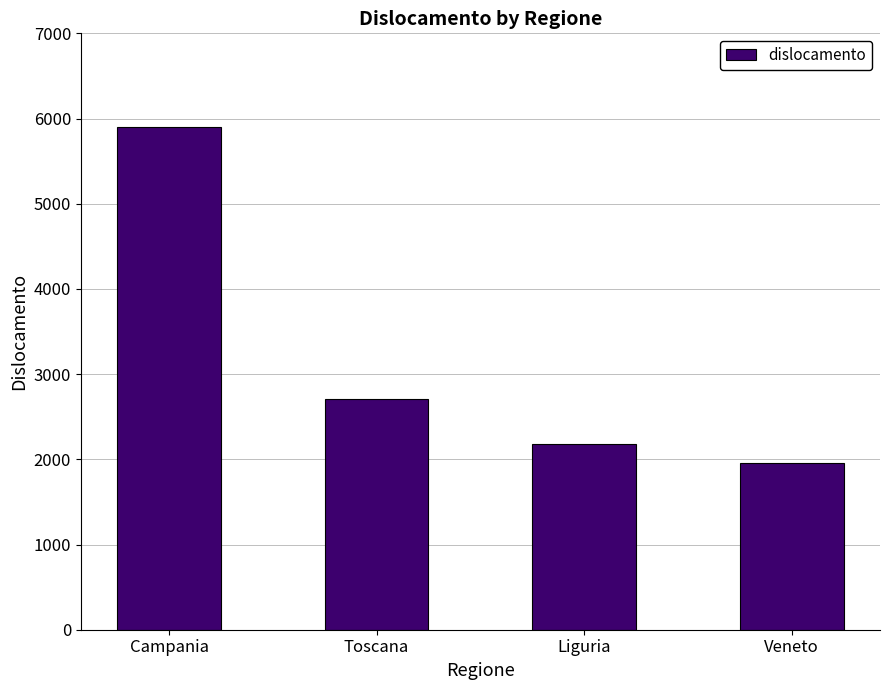

Rank the categories by value from highest to lowest.

Campania, Toscana, Liguria, Veneto